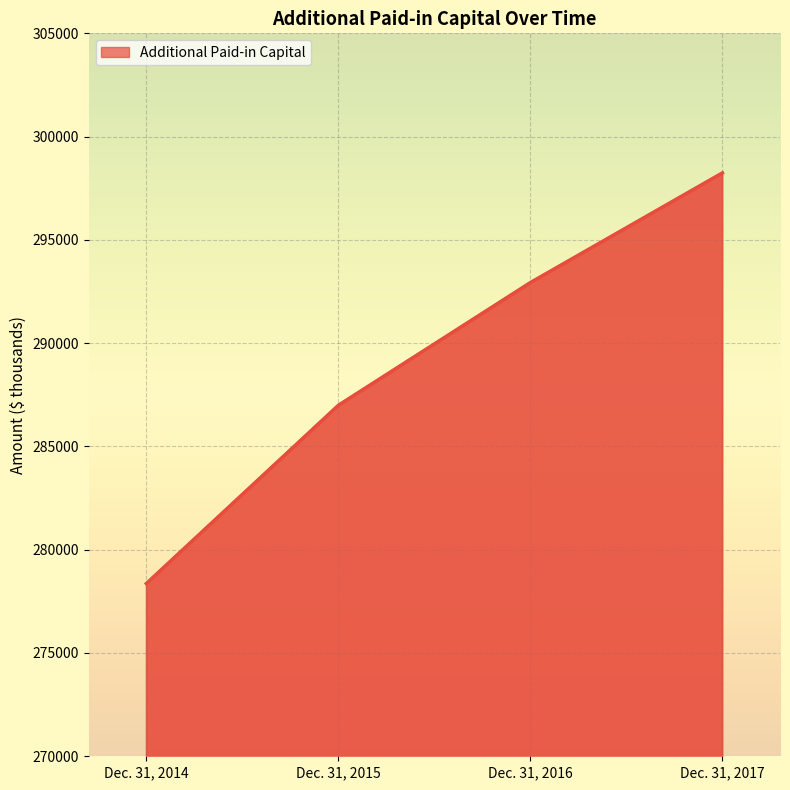

What is the change in value from Dec. 31, 2014 to Dec. 31, 2016?

+14570